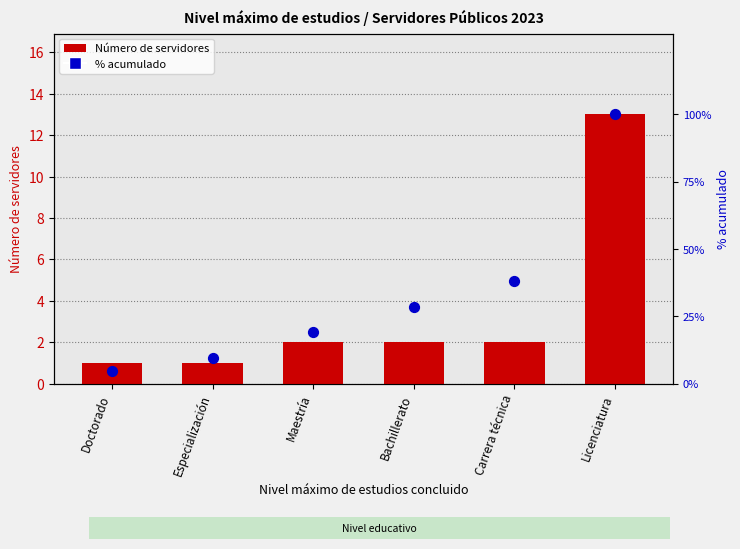

Which series reaches the maximum Y coordinate?

% acumulado